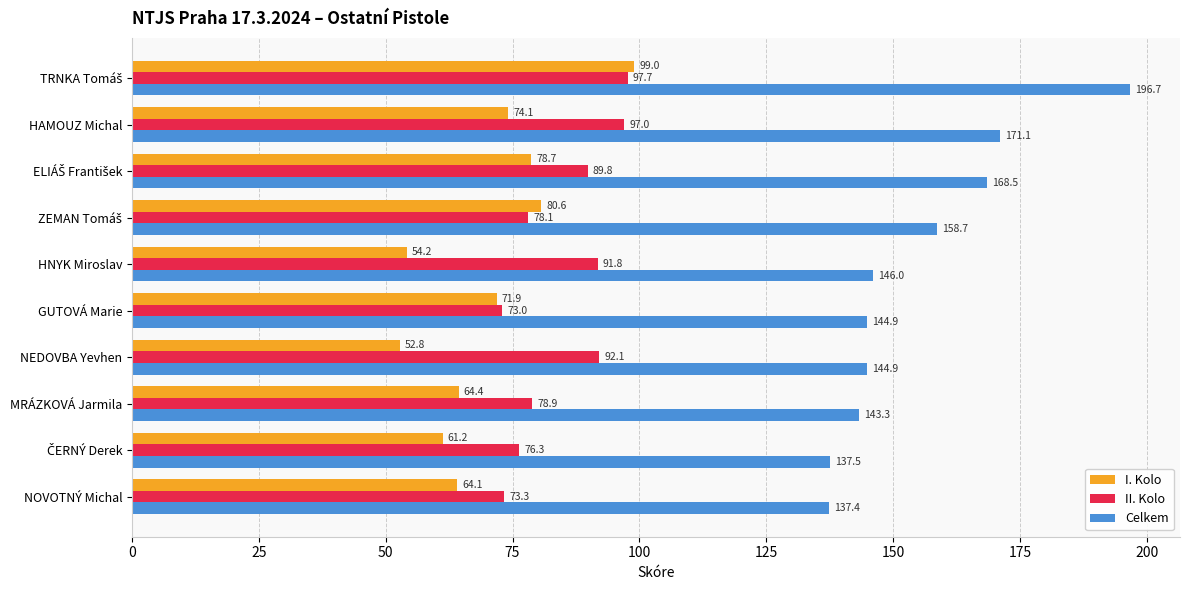

Which series has the widest spread of values?

Celkem